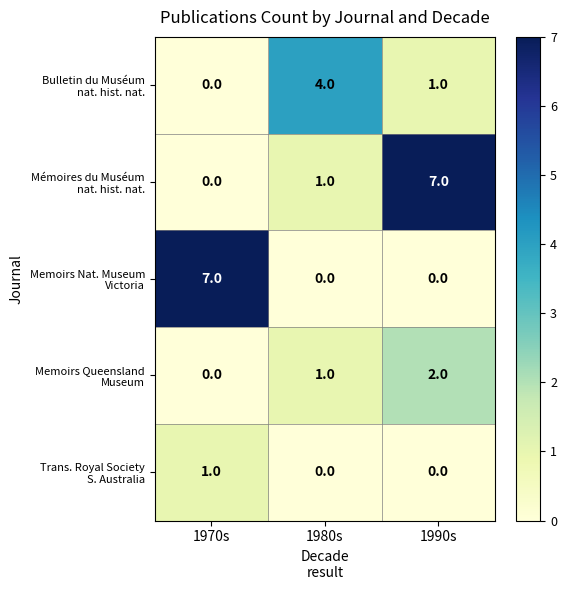

What is the total value across all series at 1990s?

10